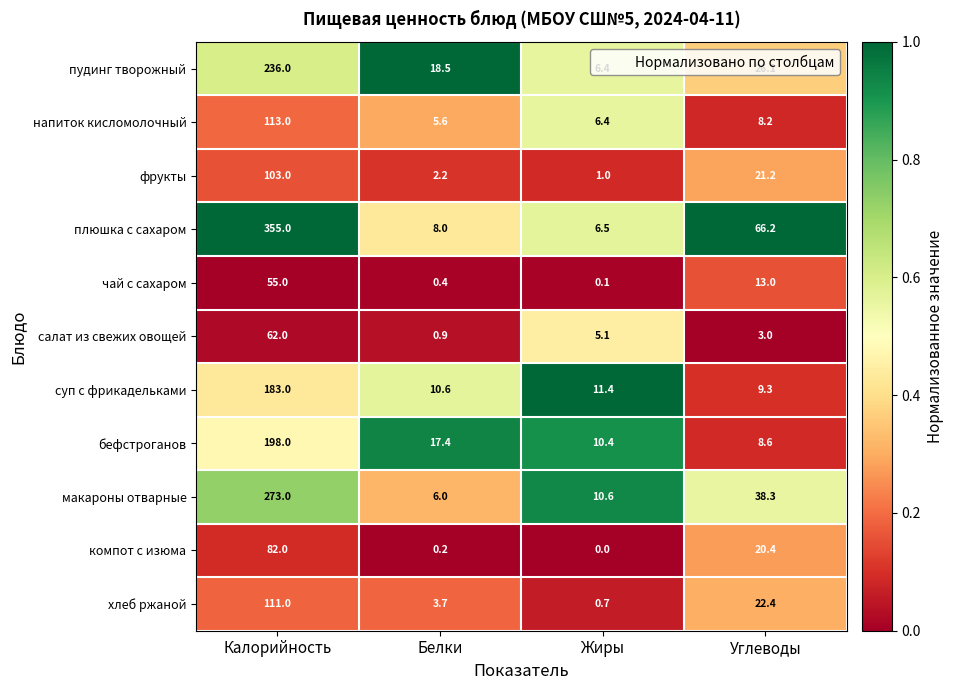

Which series has the largest total across all categories?

плюшка с сахаром